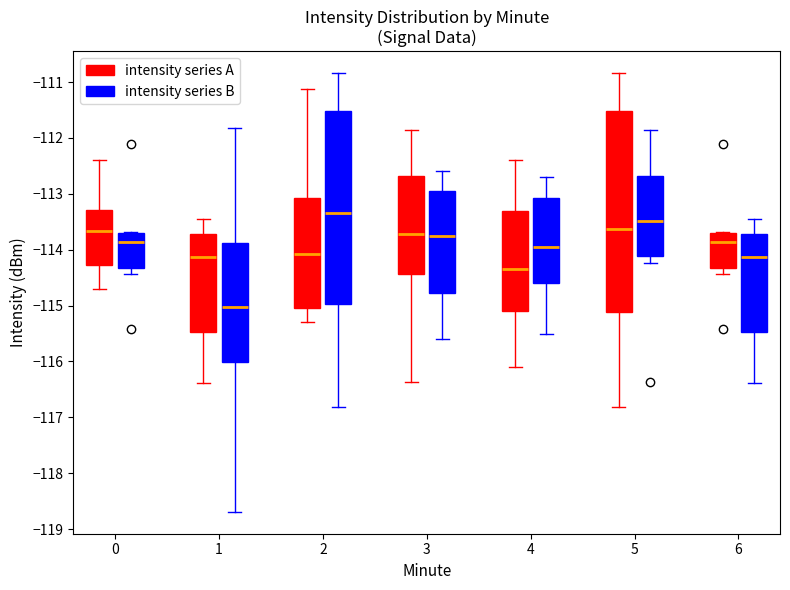

Which box is the tallest, from its lower edge to its upper edge?

5 (intensity series A)